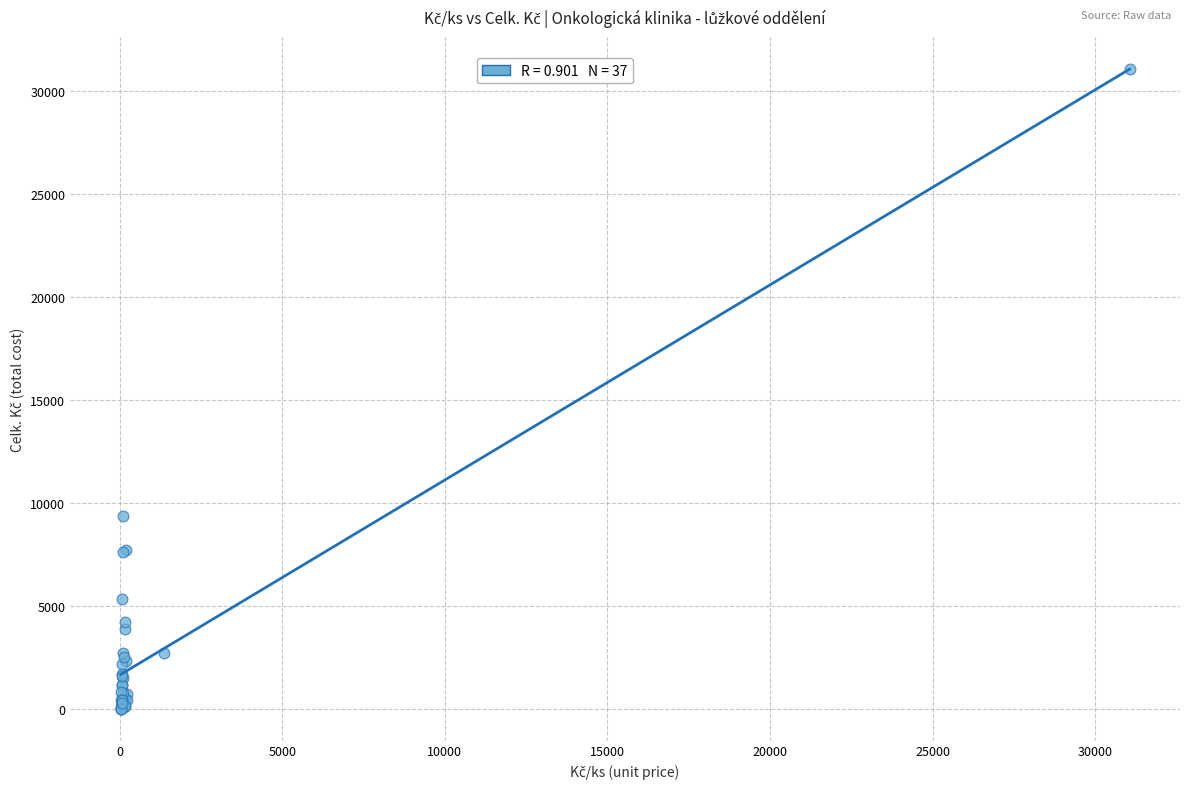

What Y value in the scatter plot is closest to 15548?

9365.3